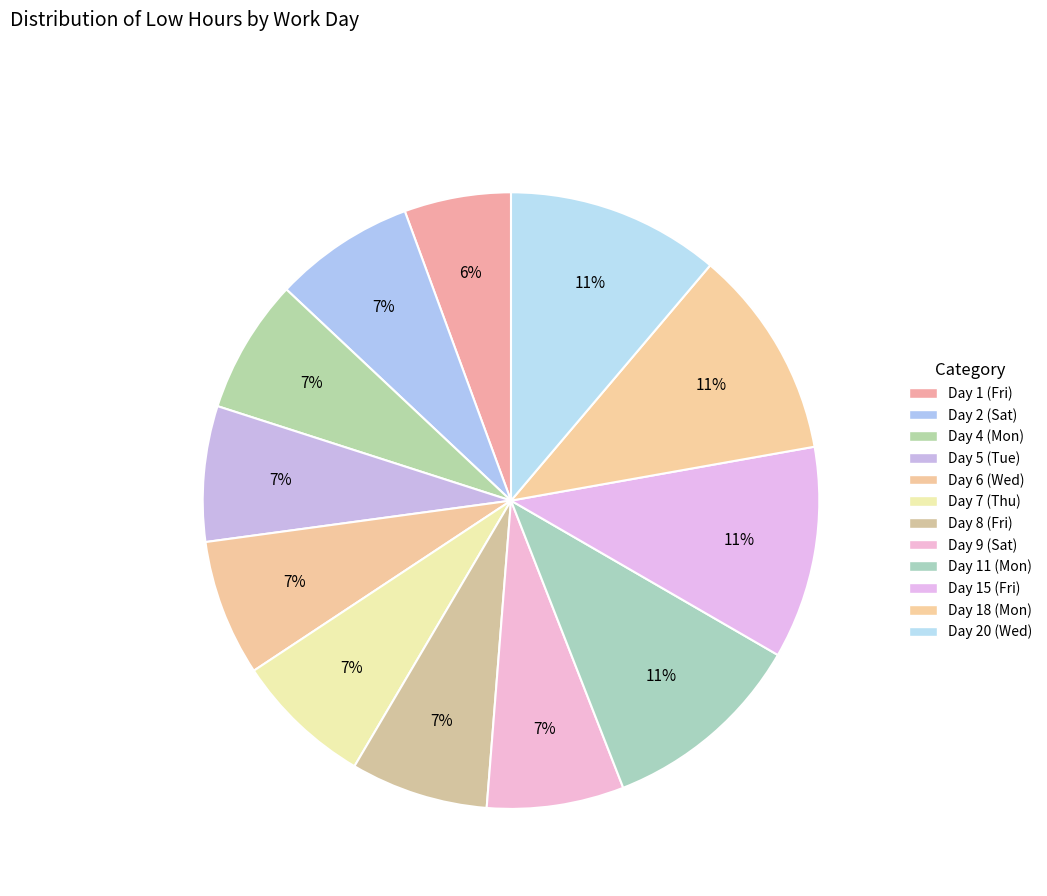

How many slices are in this pie chart?

12